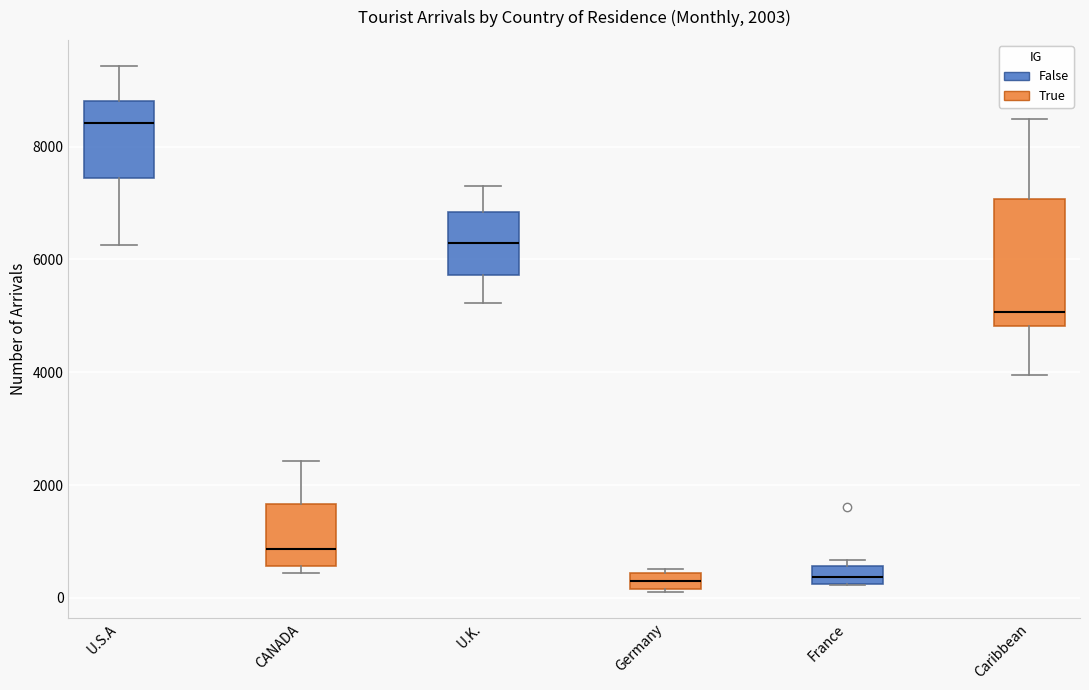

Comparing the boxes themselves (not the whiskers), which one is the tallest?

Caribbean